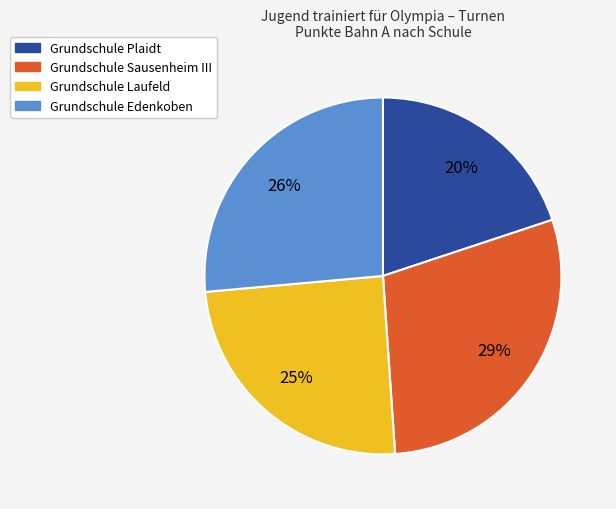

To the nearest percent, what percentage of the pie is Grundschule Edenkoben?

26%